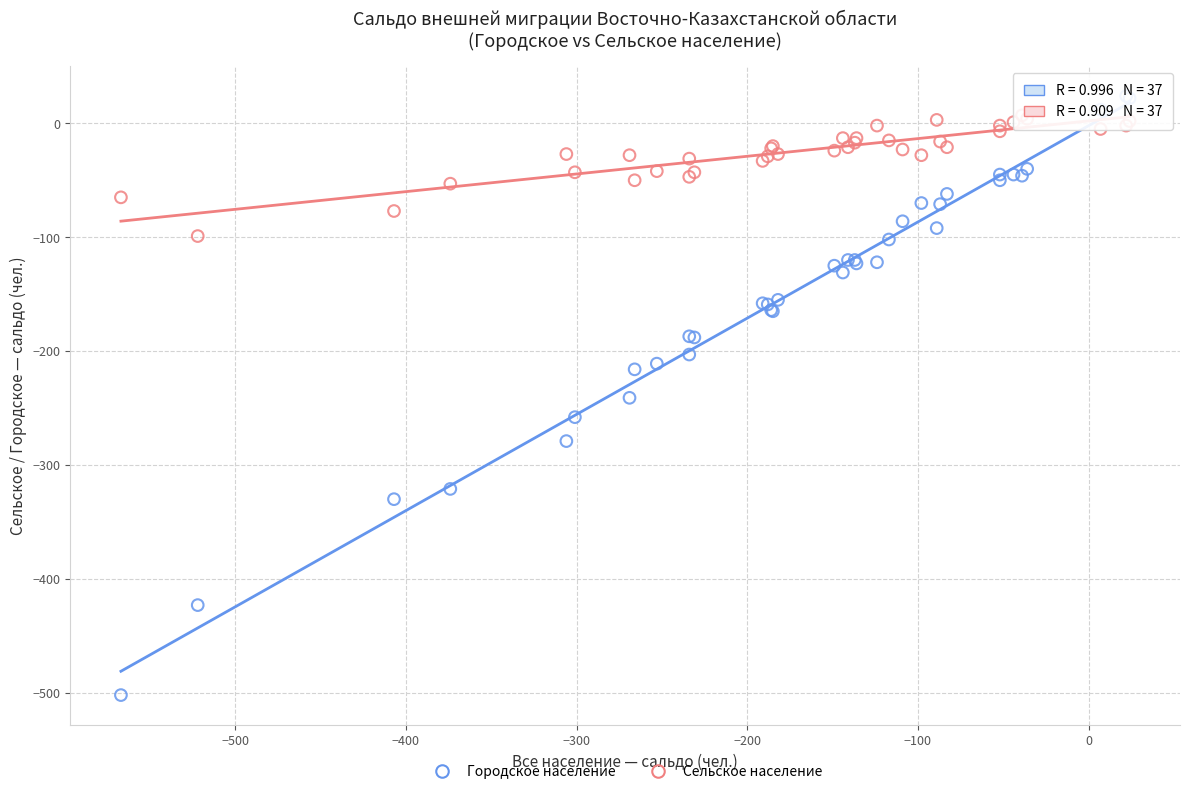

Which series reaches the minimum Y coordinate?

Городское население